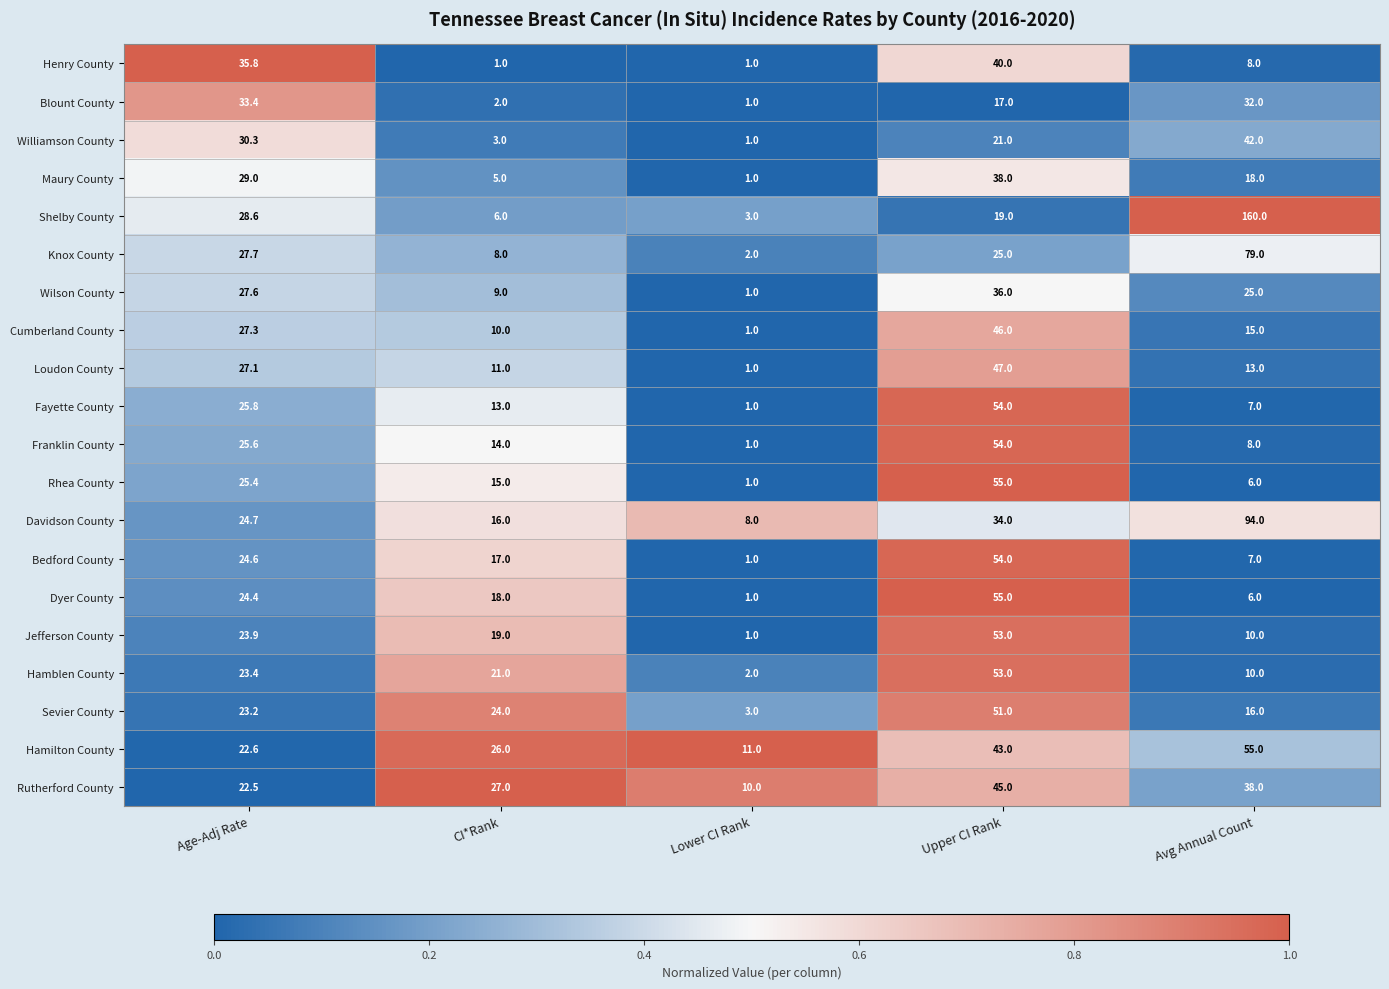

What is the total value across all series at CI*Rank?

265.0